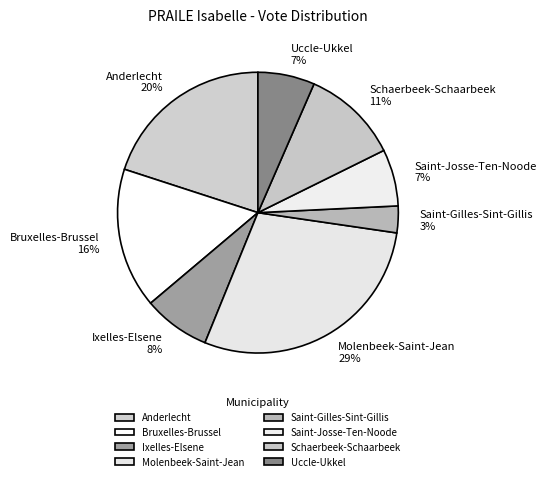

To the nearest percent, what is the combined percentage of Schaerbeek-Schaarbeek and Ixelles-Elsene?

19%